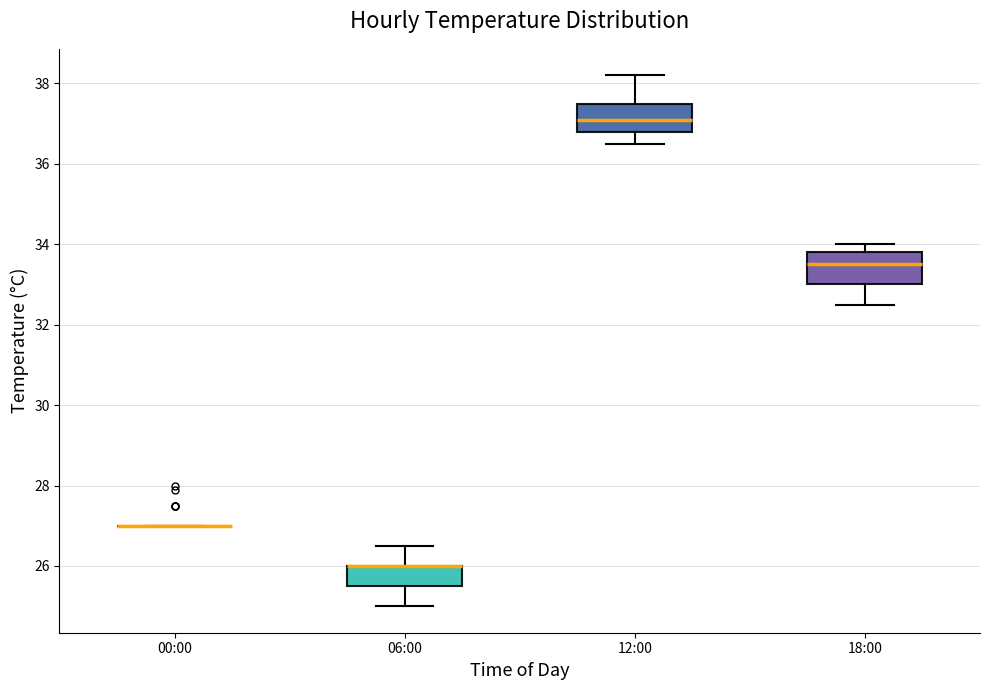

Where does the median line of the box for 12:00 sit on the y-axis? The values are not printed on the chart, so give them approximately, as read against the axis.

37.2